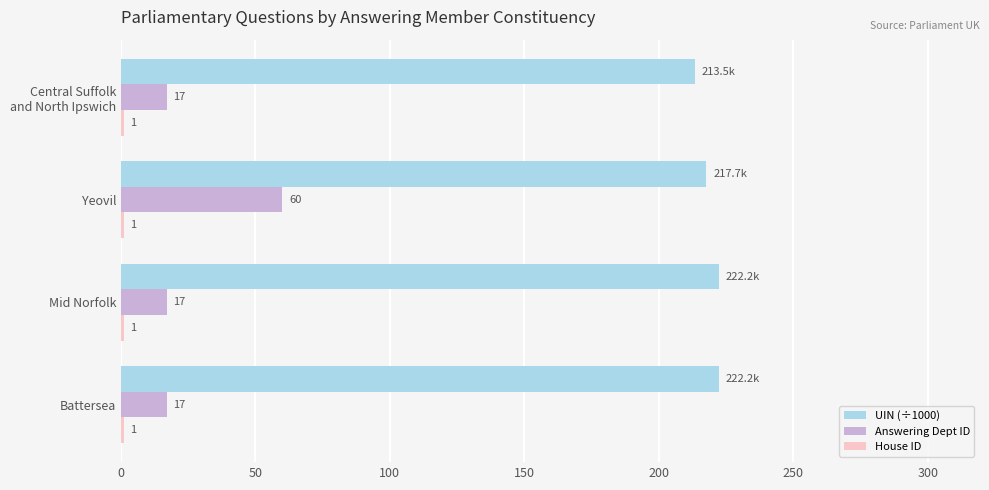

What is the sum of all UIN (÷1000) values?

875.6